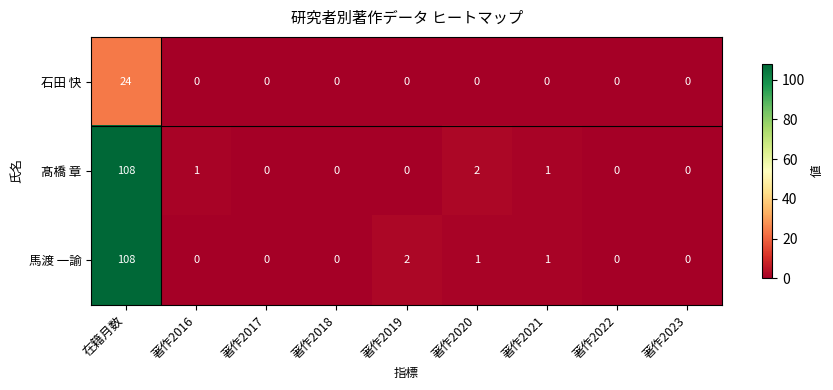

Reading left to right, what are all the values shown in this chart?

石田 快: 24	0	0	0	0	0	0	0	0
髙橋 章: 108	1	0	0	0	2	1	0	0
馬渡 一諭: 108	0	0	0	2	1	1	0	0